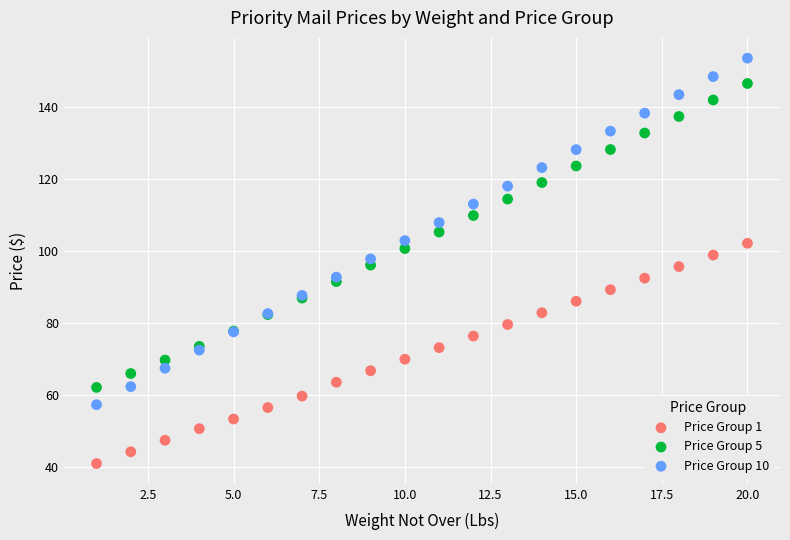

Which series has the largest Y range (max minus min)?

Price Group 10